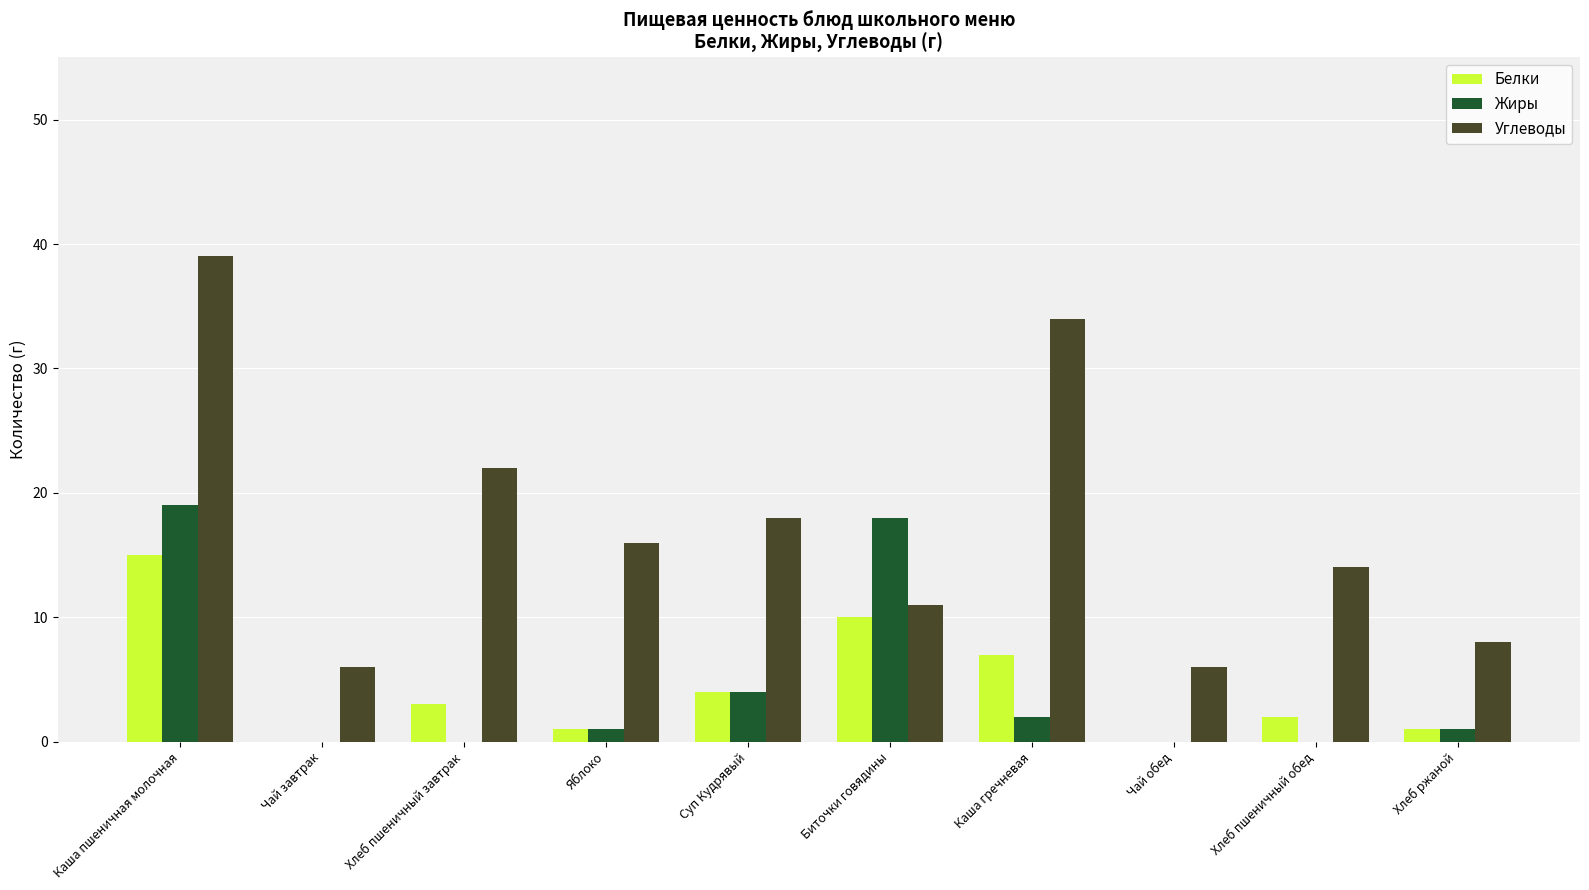

At which category is the sum across all series the highest?

Каша пшеничная молочная